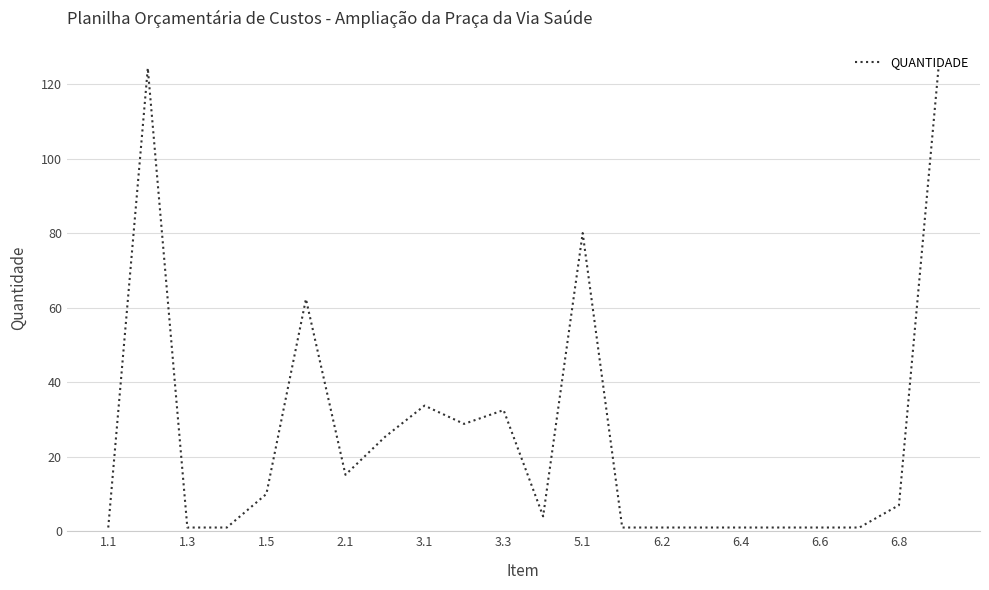

Does the chart have visible grid lines?

Yes